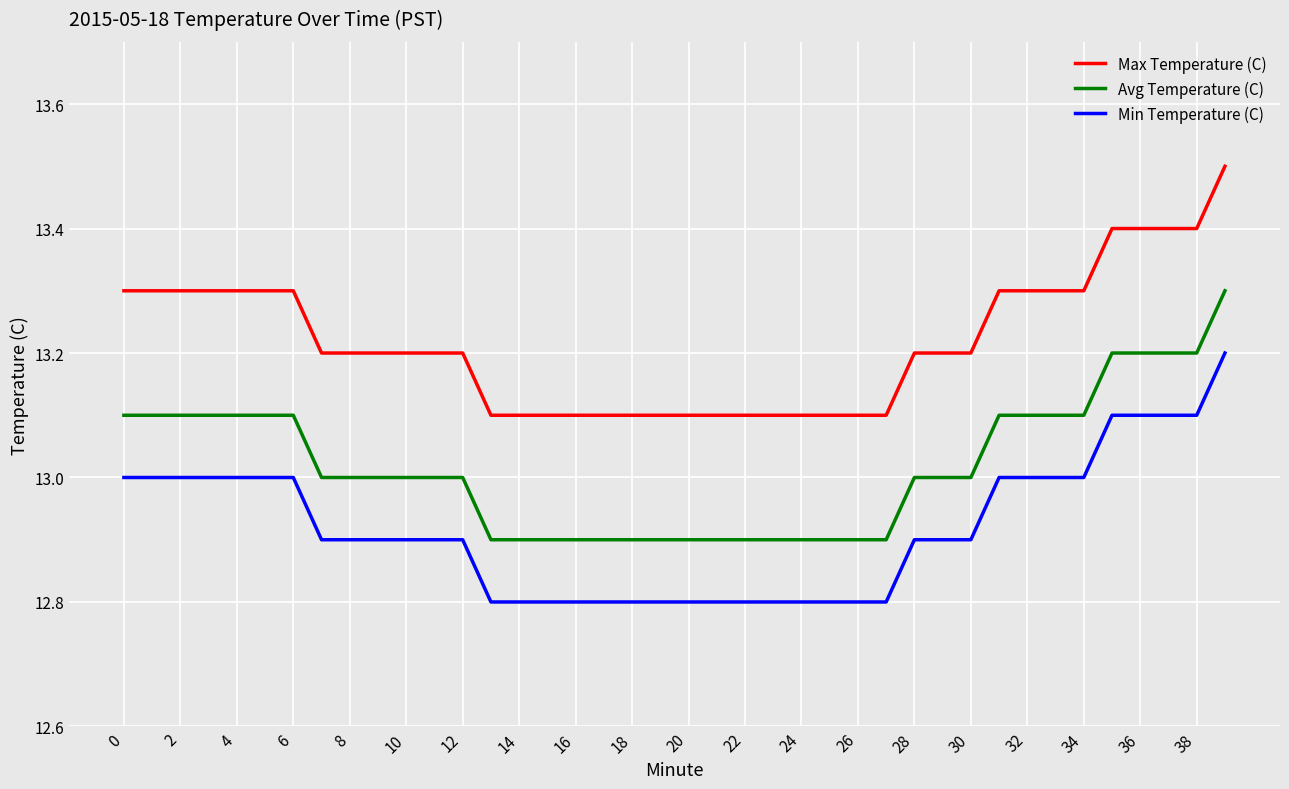

List the series in order of their overall mean, lowest first.

Min Temperature (C), Avg Temperature (C), Max Temperature (C)